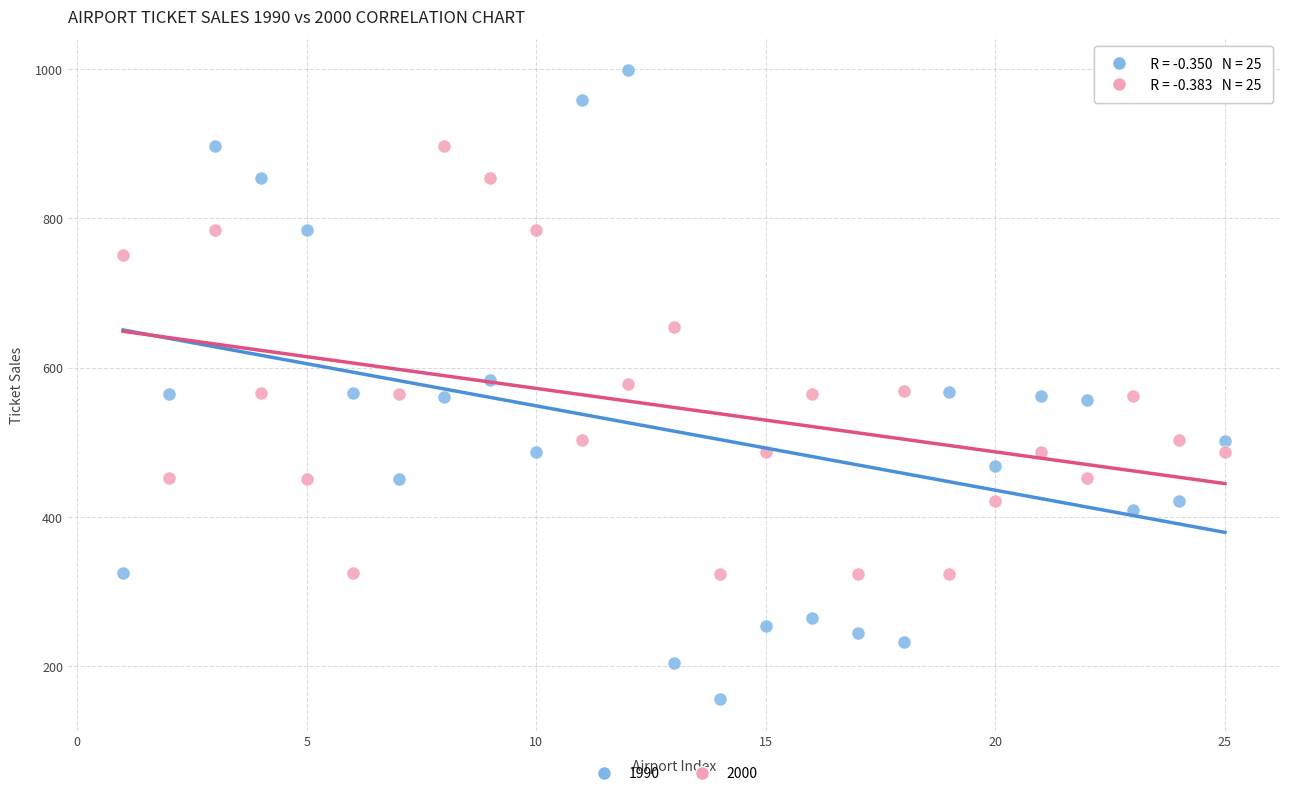

Which series has the largest Y range (max minus min)?

1990